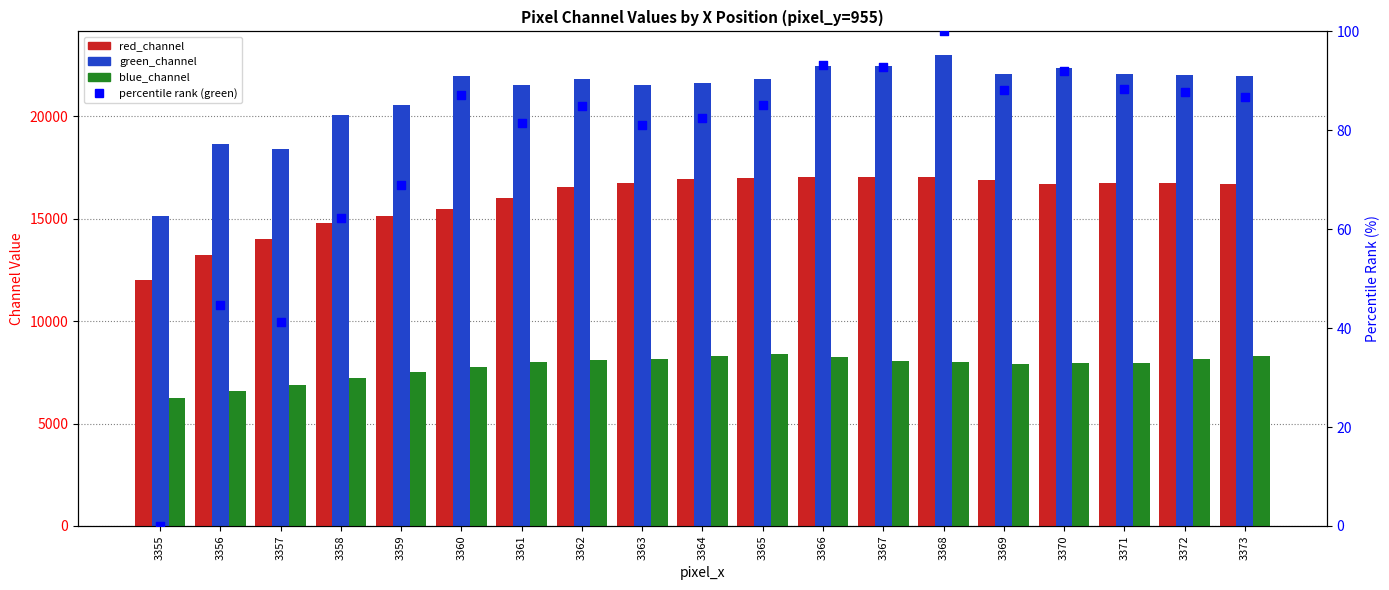

Which series contains the highest Y value?

green_channel